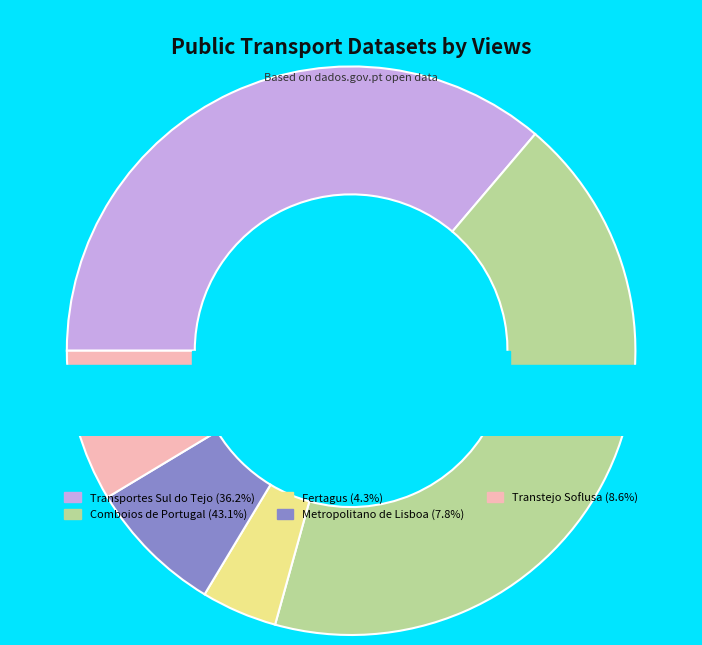

Which category has the smallest portion of the pie?

Fertagus